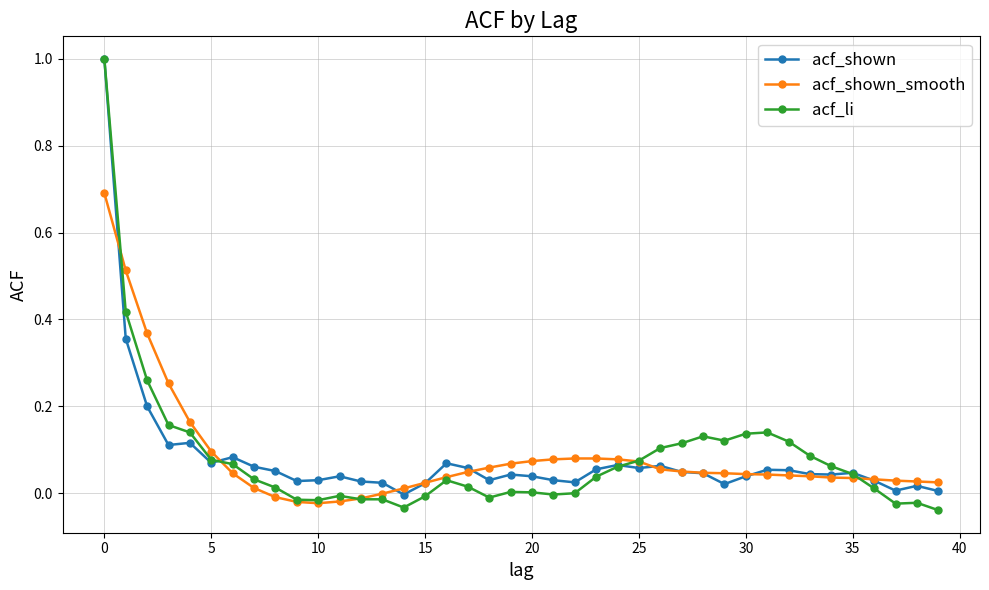

What is the highest value of the acf_shown_smooth series?

0.7